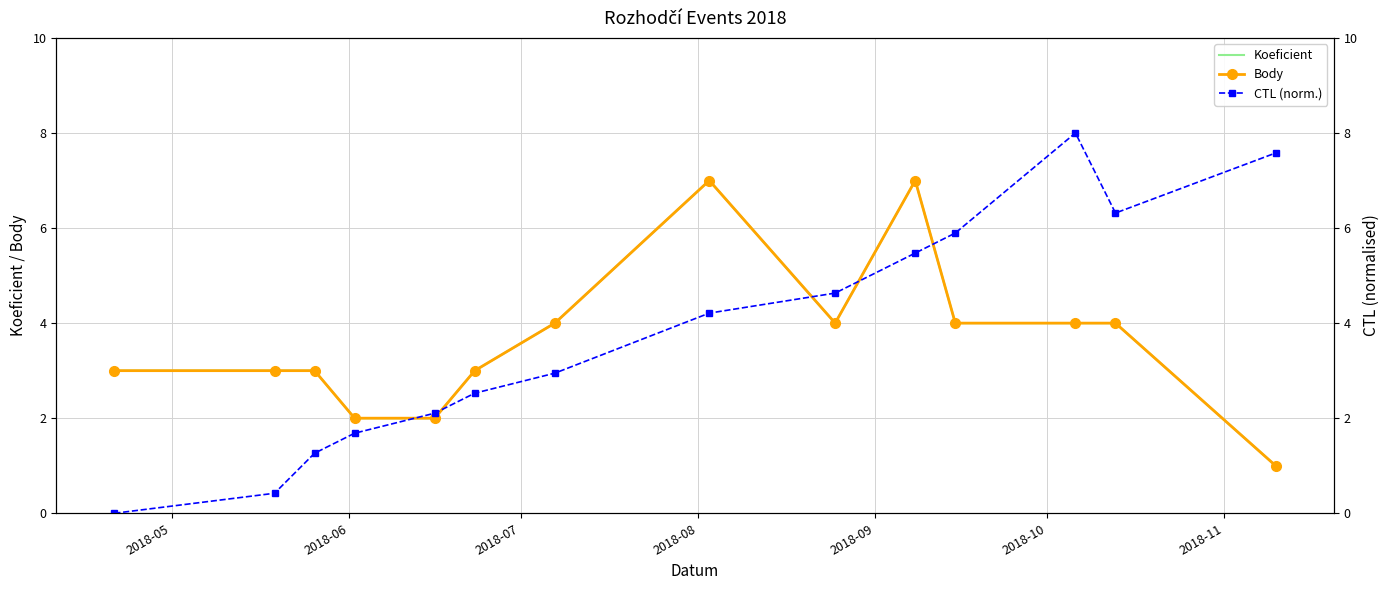

How many interior local valleys does the Koeficient series have?

1